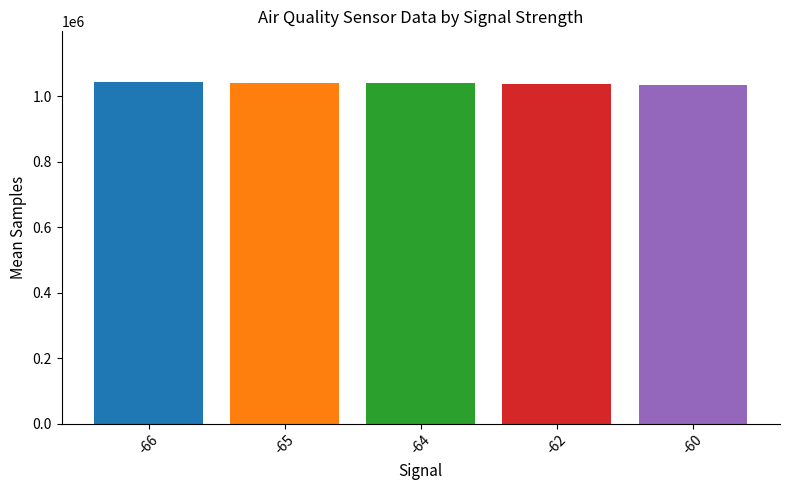

What is the ratio of the value at -62 to the value at -60?

1.0